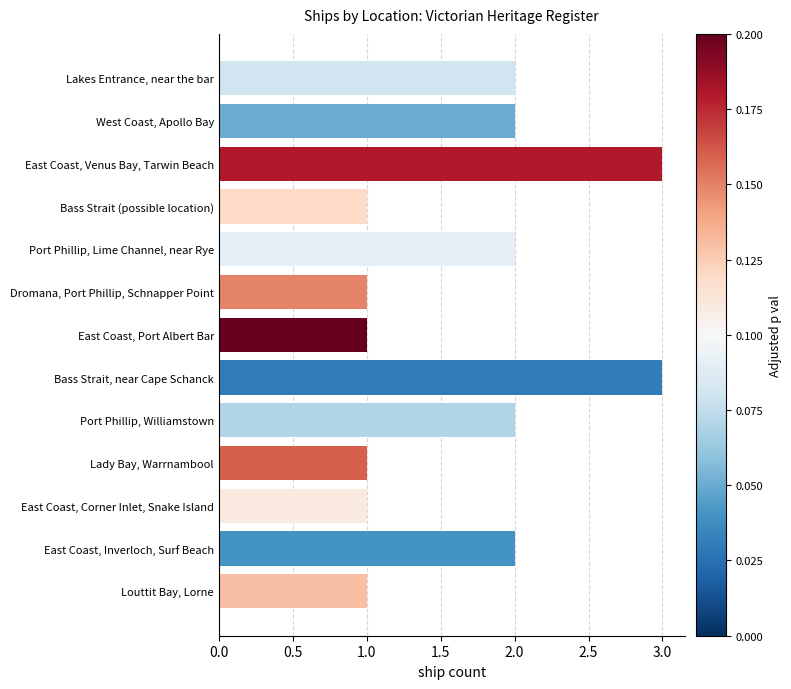

What is the sum of the values at Lakes Entrance, near the bar and East Coast, Corner Inlet, Snake Island?

3